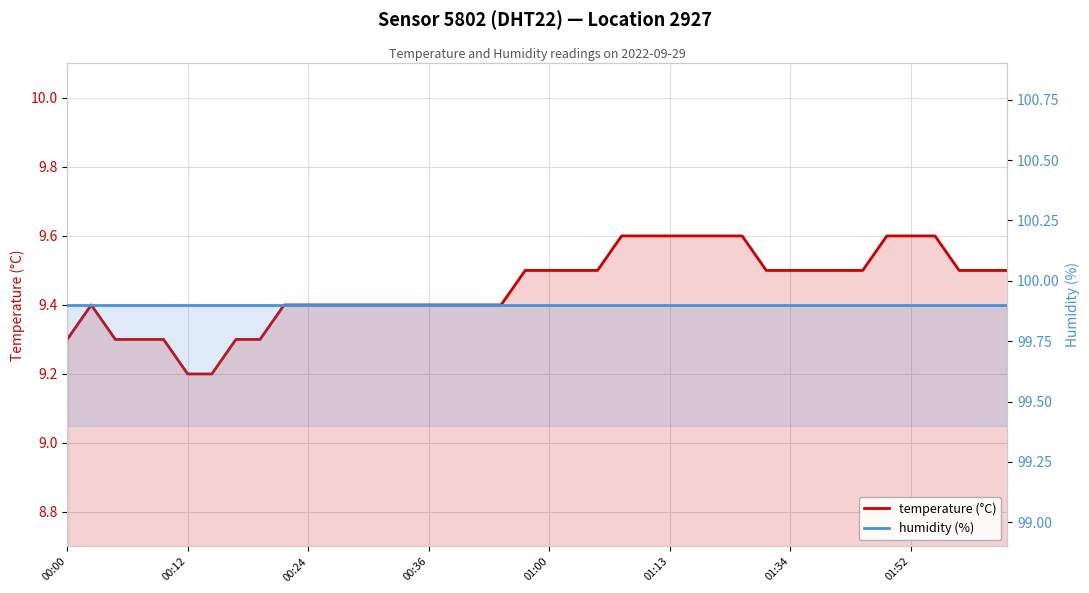

What position from the left is 39?

40